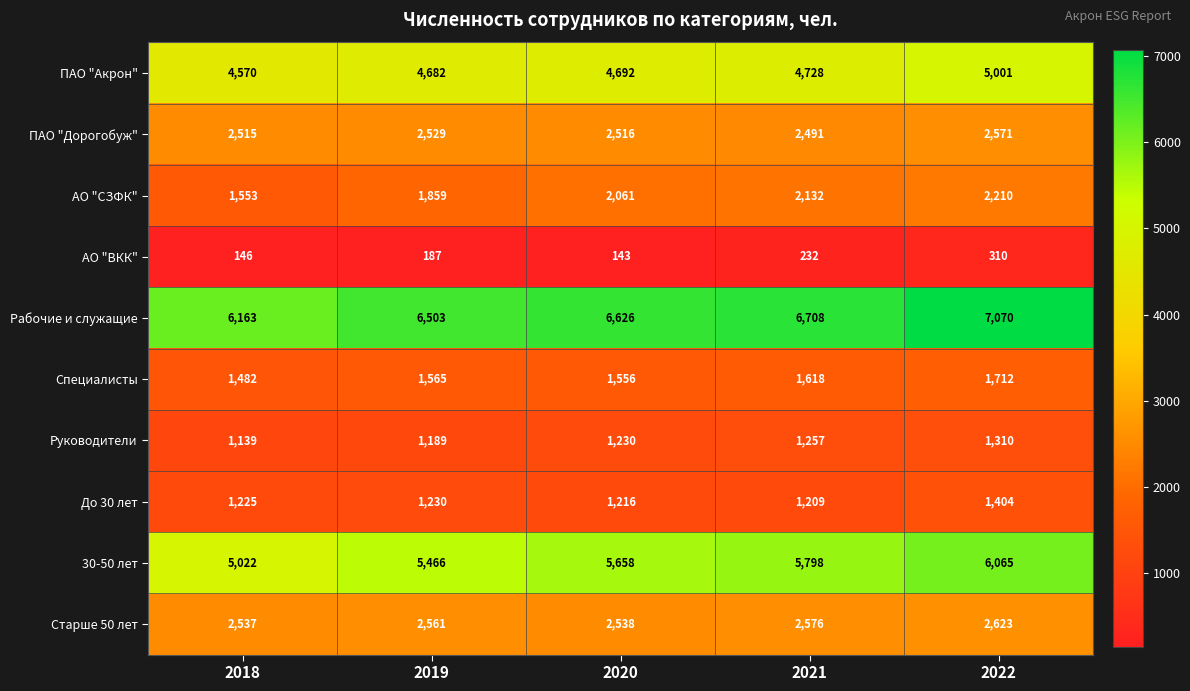

True or false: ПАО "Акрон" has a value of 4728 at 2021.

True